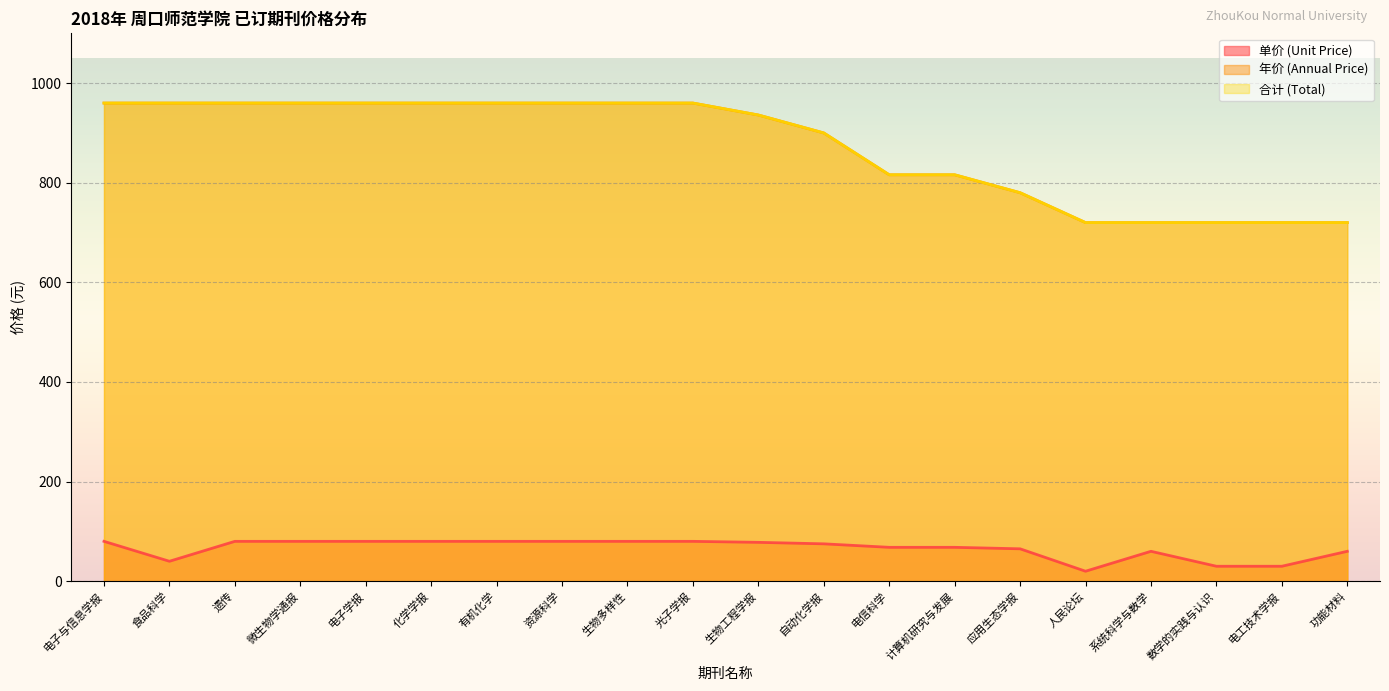

What are all the series names shown in the legend?

单价 (Unit Price), 年价 (Annual Price), 合计 (Total)